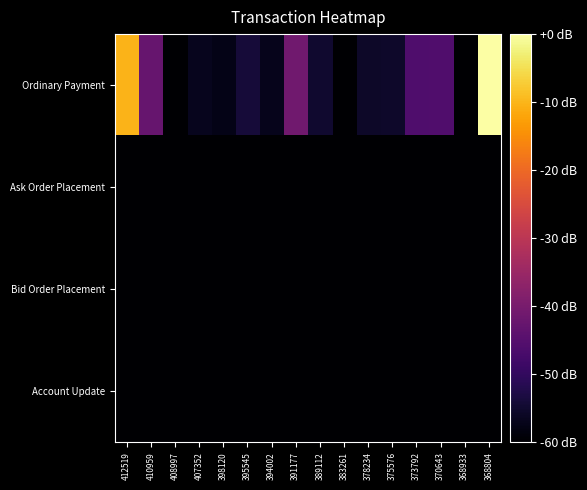

Reading left to right, transcribe all the data shown in this chart.

Ordinary Payment: 412519=-10.3	410959=-42.5	408997=-60.0	407352=-56.9	398120=-57.6	395545=-53.9	394002=-57.1	391177=-41.2	389112=-54.9	383261=-60.0	378234=-55.7	375576=-55.3	373792=-46.0	370643=-45.9	368933=-60.0	368804=0.0
Ask Order Placement: 412519=-60.0	410959=-60.0	408997=-60.0	407352=-60.0	398120=-60.0	395545=-60.0	394002=-60.0	391177=-60.0	389112=-60.0	383261=-60.0	378234=-60.0	375576=-60.0	373792=-60.0	370643=-60.0	368933=-60.0	368804=-60.0
Bid Order Placement: 412519=-60.0	410959=-60.0	408997=-60.0	407352=-60.0	398120=-60.0	395545=-60.0	394002=-60.0	391177=-60.0	389112=-60.0	383261=-60.0	378234=-60.0	375576=-60.0	373792=-60.0	370643=-60.0	368933=-60.0	368804=-60.0
Account Update: 412519=-60.0	410959=-60.0	408997=-60.0	407352=-60.0	398120=-60.0	395545=-60.0	394002=-60.0	391177=-60.0	389112=-60.0	383261=-60.0	378234=-60.0	375576=-60.0	373792=-60.0	370643=-60.0	368933=-60.0	368804=-60.0